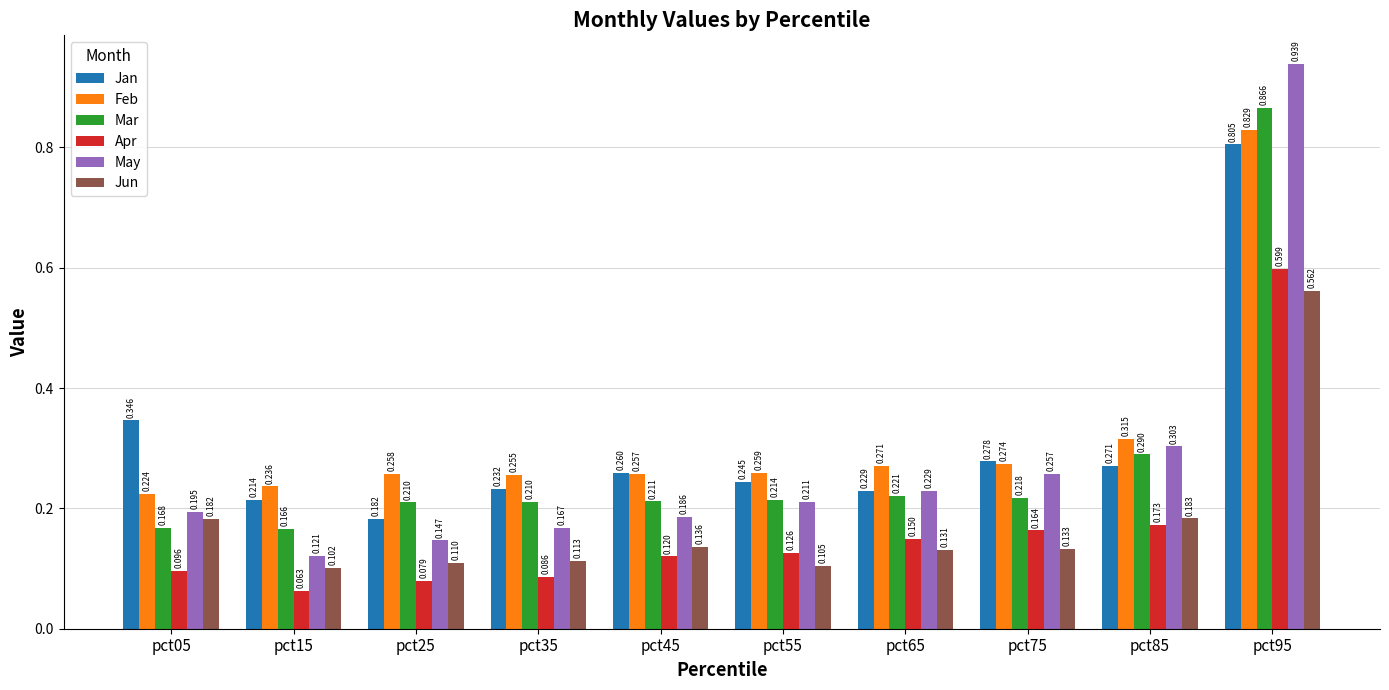

Count the number of data series in this chart.

6